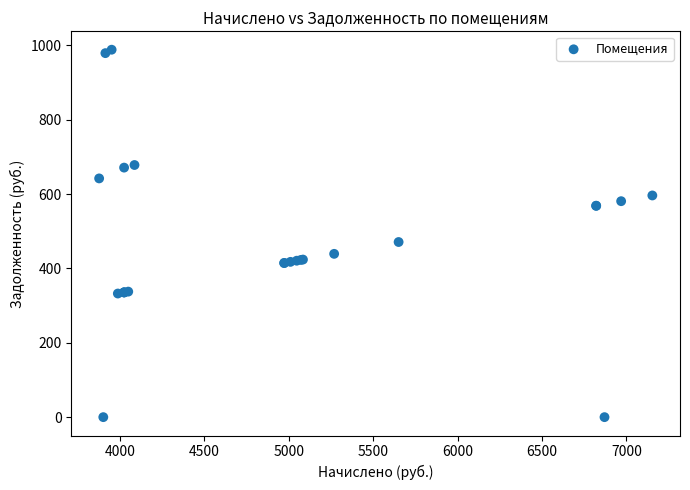

What Y value in the scatter plot is closest to 494?

470.9